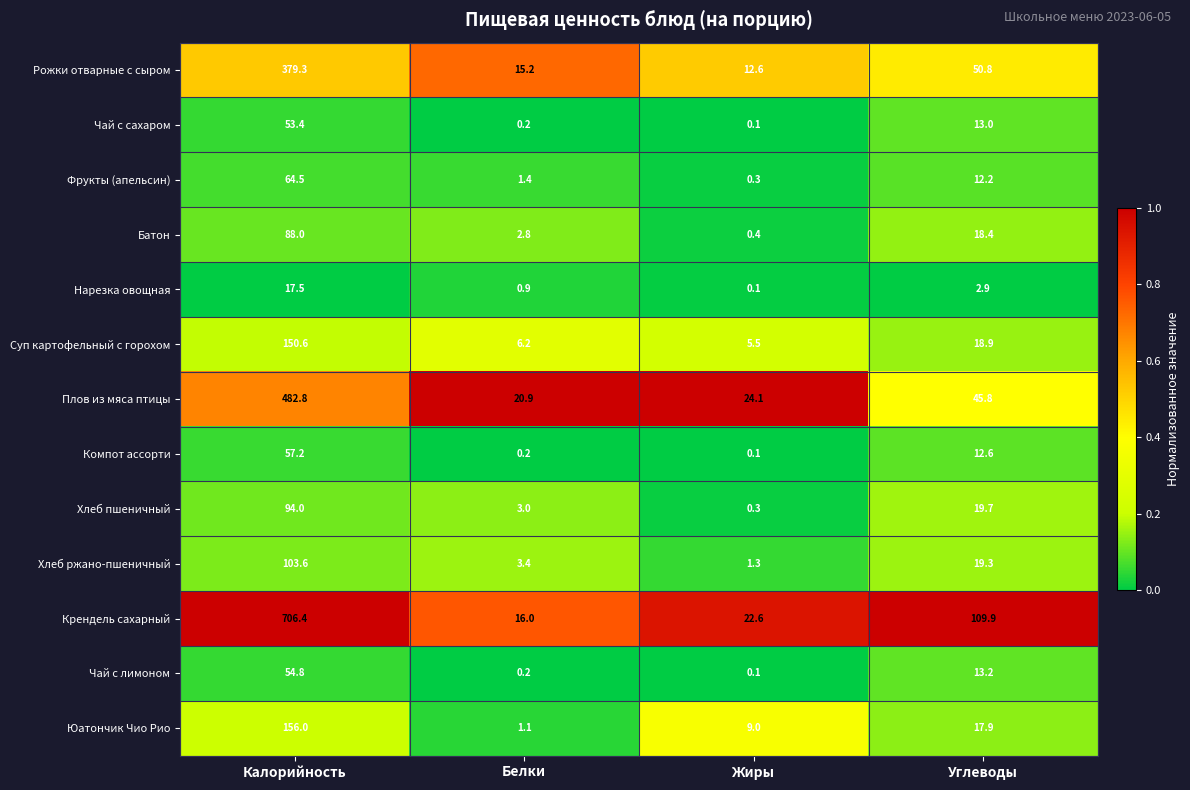

At which label does Чай с сахаром first exceed 13?

Калорийность